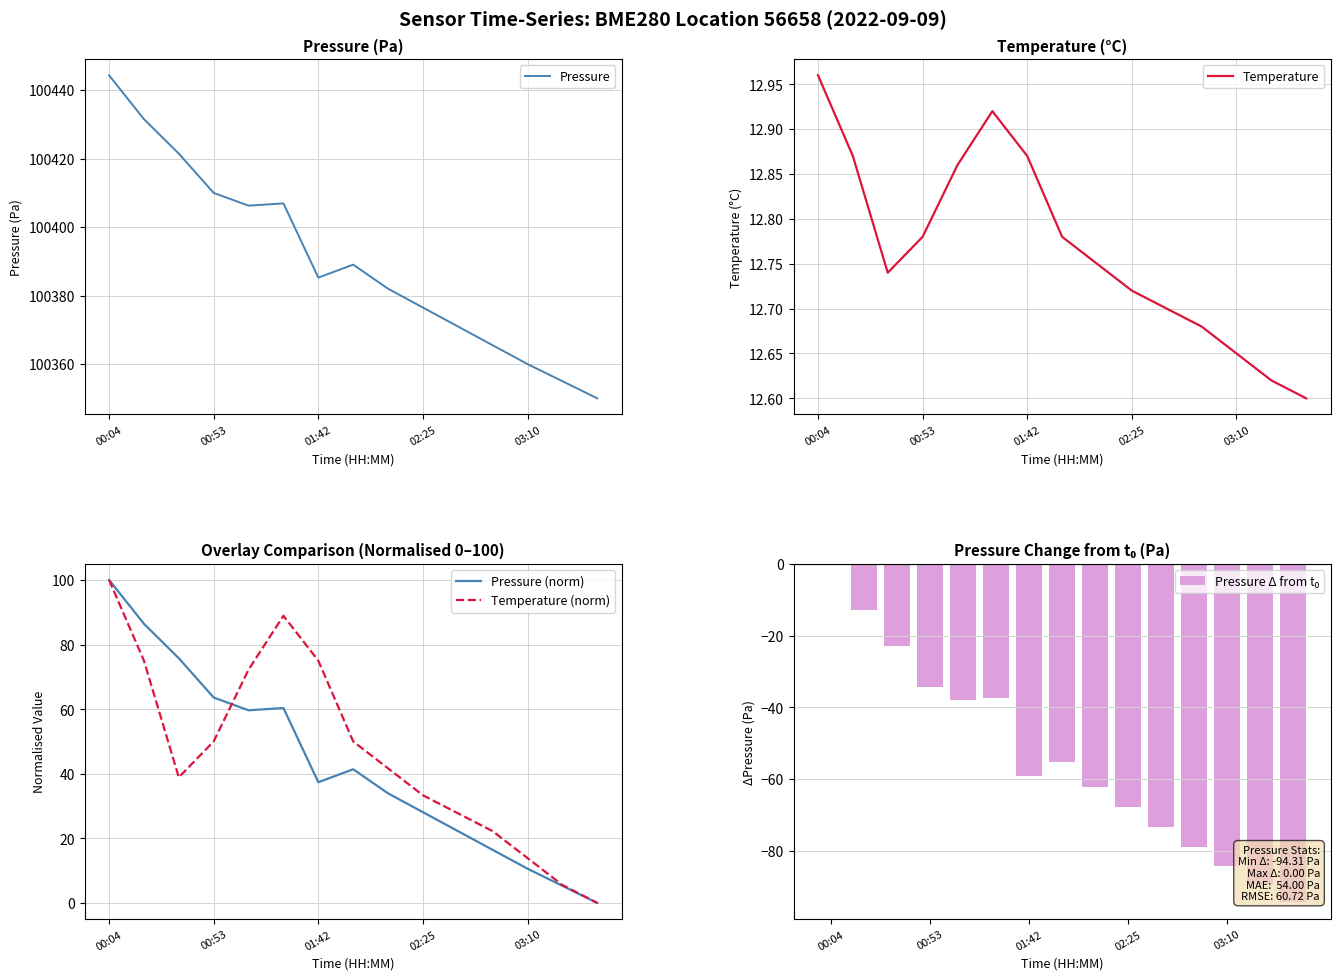

Is it true that Temperature (norm) equals 130.8 at 00:04?

False